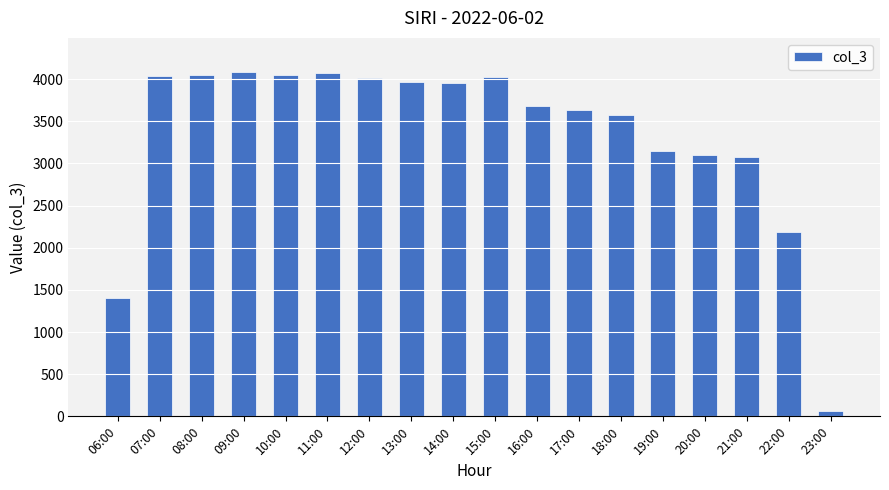

What position from the left is 13:00?

8